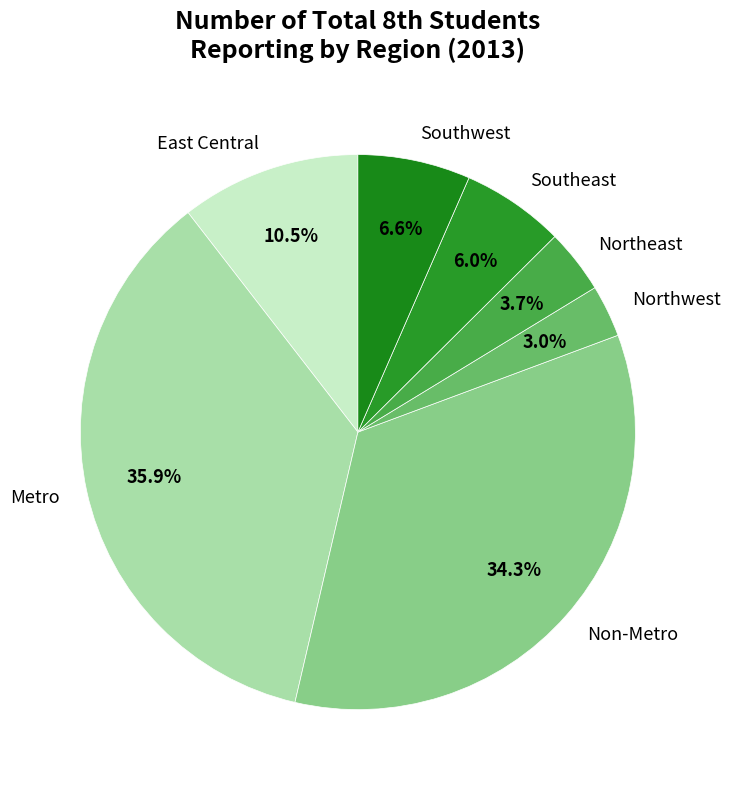

Rank the categories by value from highest to lowest.

Metro, Non-Metro, East Central, Southwest, Southeast, Northeast, Northwest